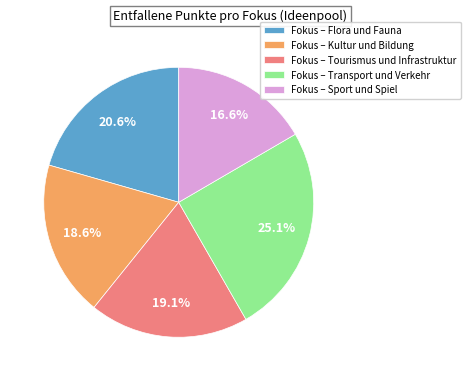

Approximately how many times larger is the value at Fokus – Transport und Verkehr compared to Fokus – Sport und Spiel?

1.5